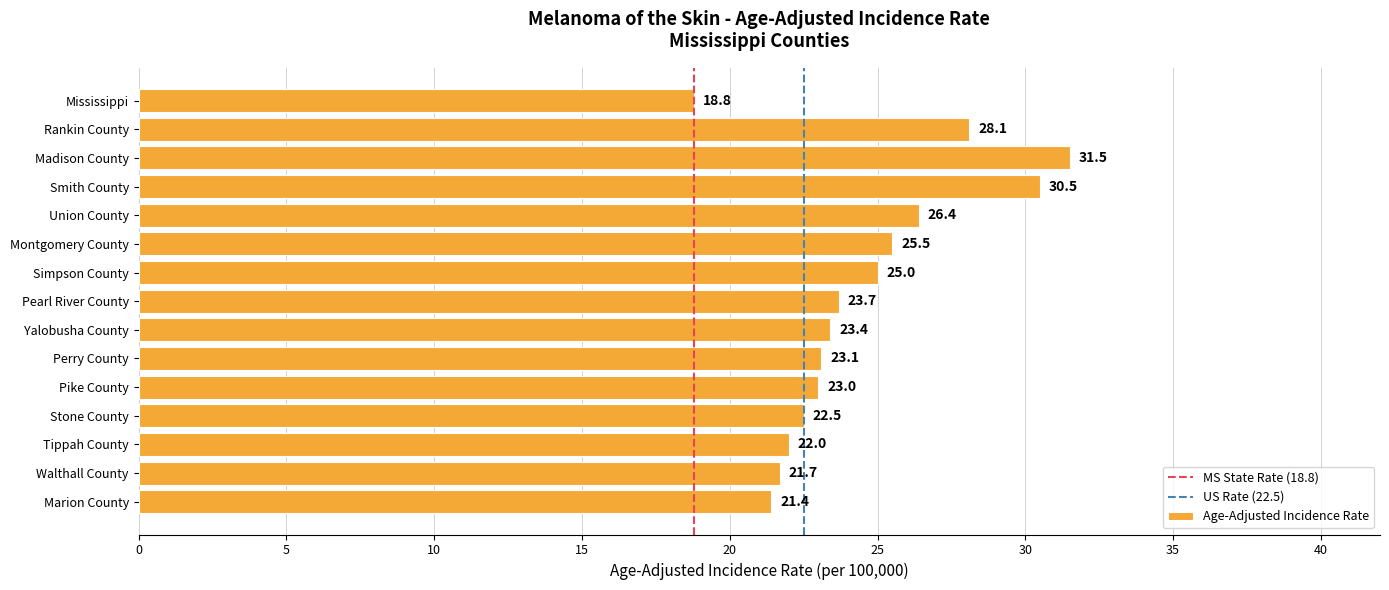

What is the ratio of the value at Perry County to the value at Madison County?

0.7